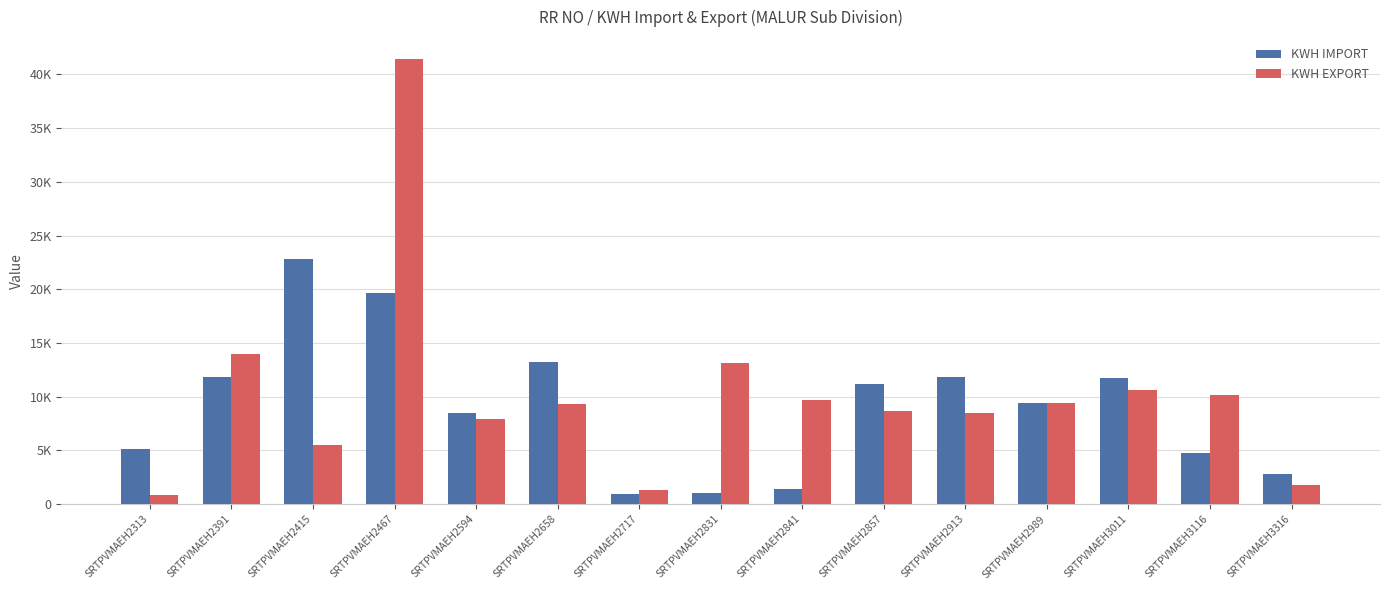

The value of KWH EXPORT at SRTPVMAEH2391 is 13960.7. True or false?

True